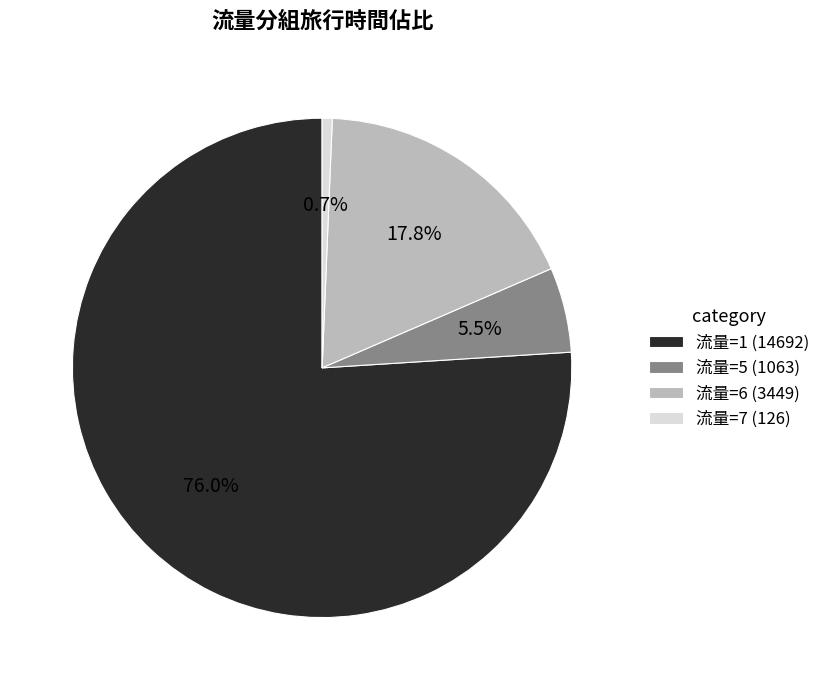

Is it true that 流量=1 is 29% of the pie?

False